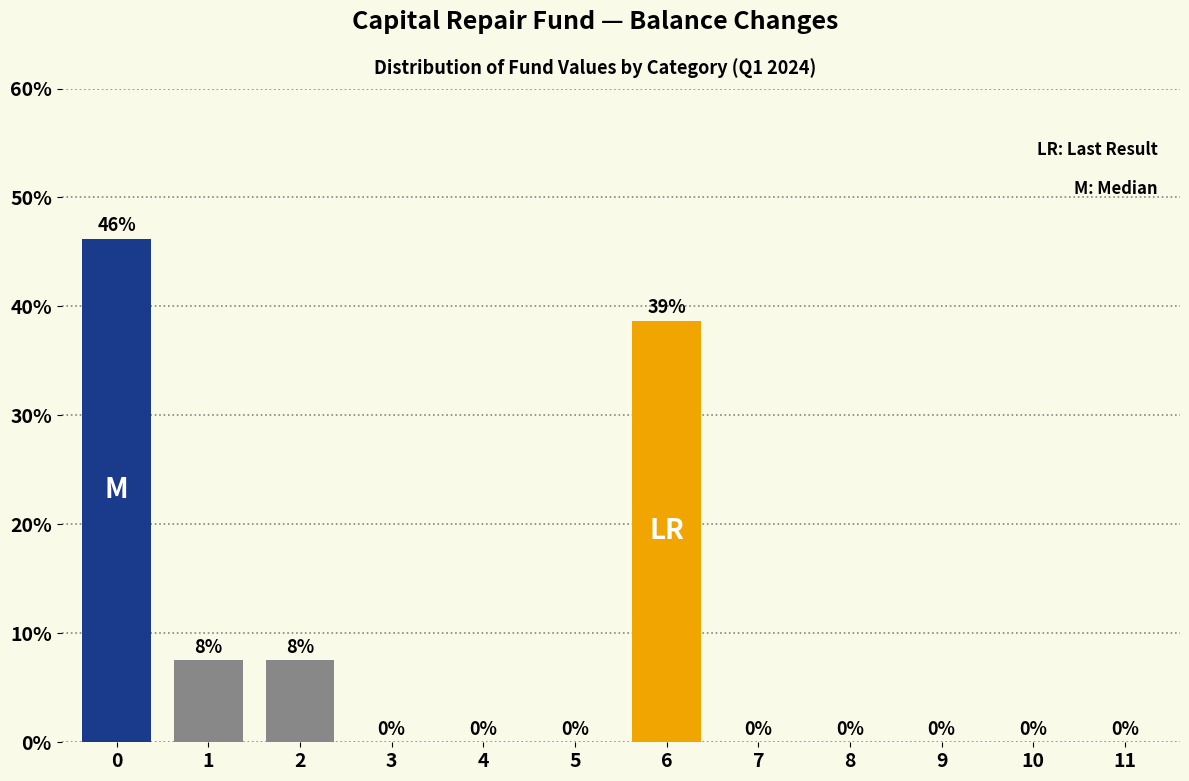

The chart shows a value of 0.0 at 9. True or false?

True